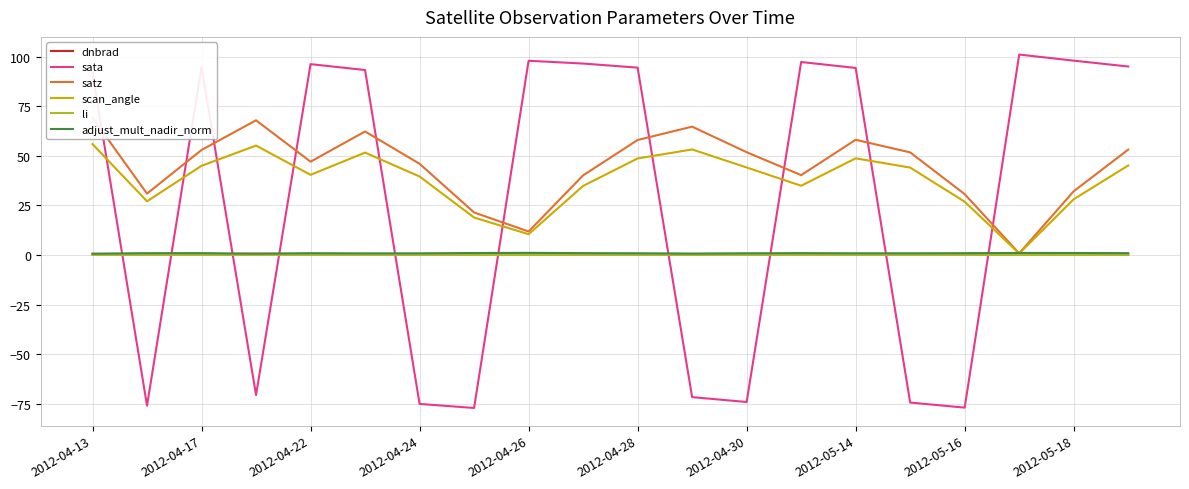

Is it true that scan_angle equals 36.5 at 2012-05-16?

False